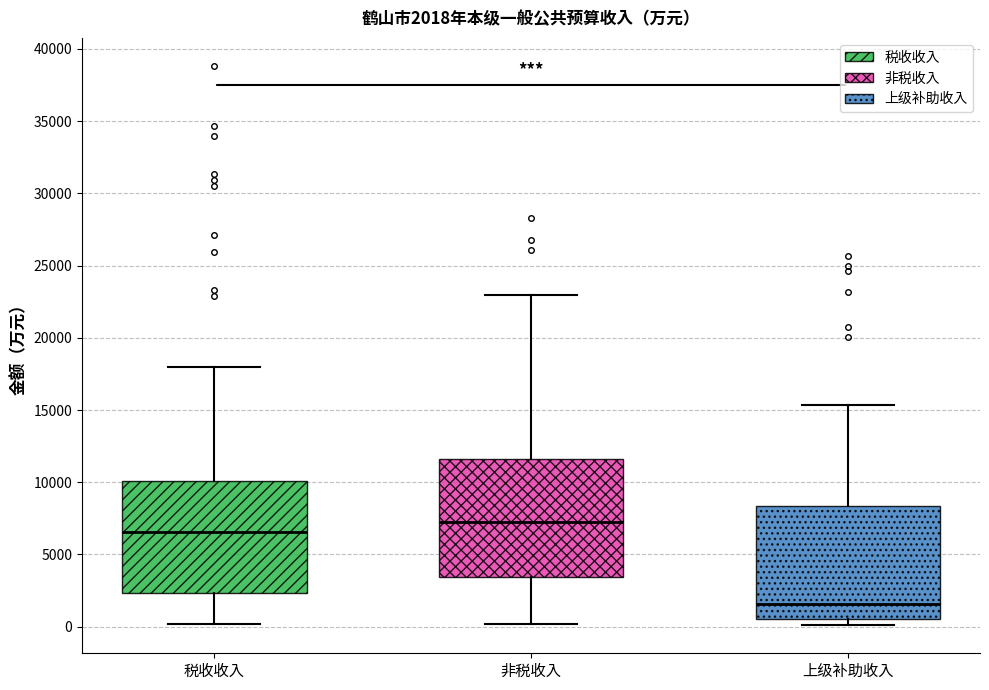

Which box has the lowest median line?

上级补助收入